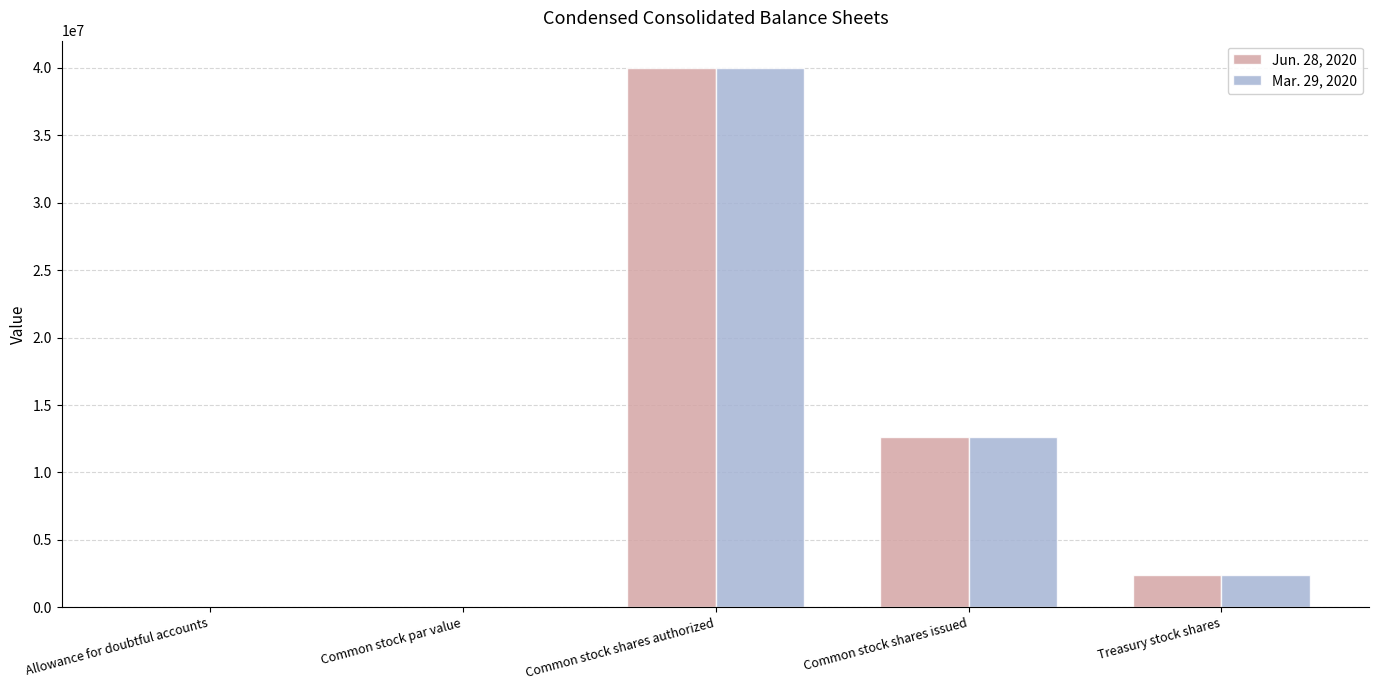

Are the bars grouped side by side (vs. stacked)?

Yes